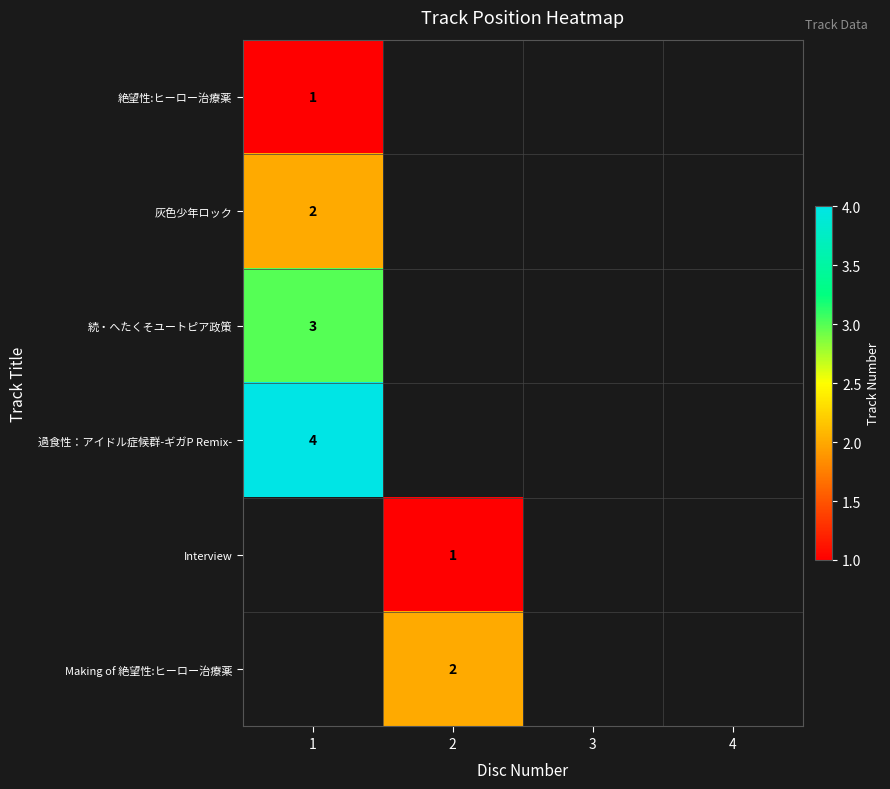

Is it true that 灰色少年ロック equals 2 at 1?

True